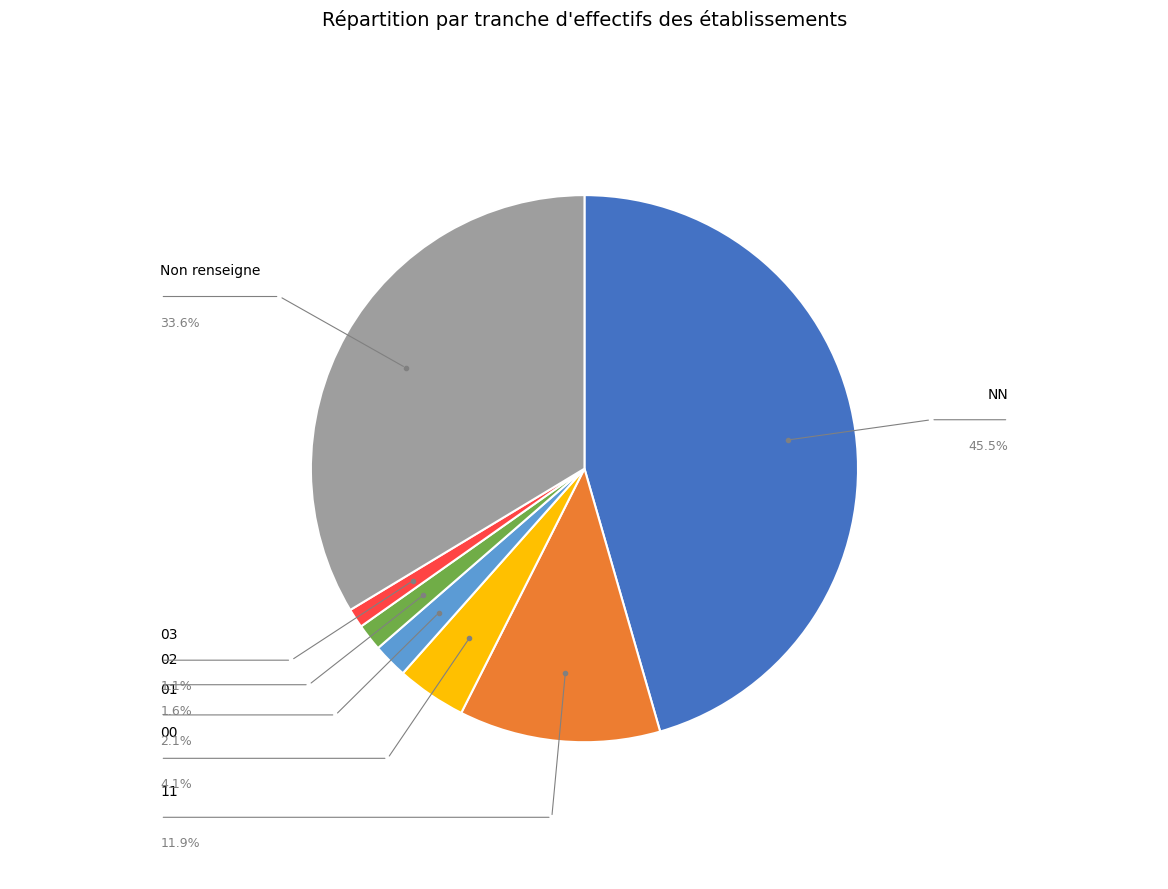

How many slices are in this pie chart?

7